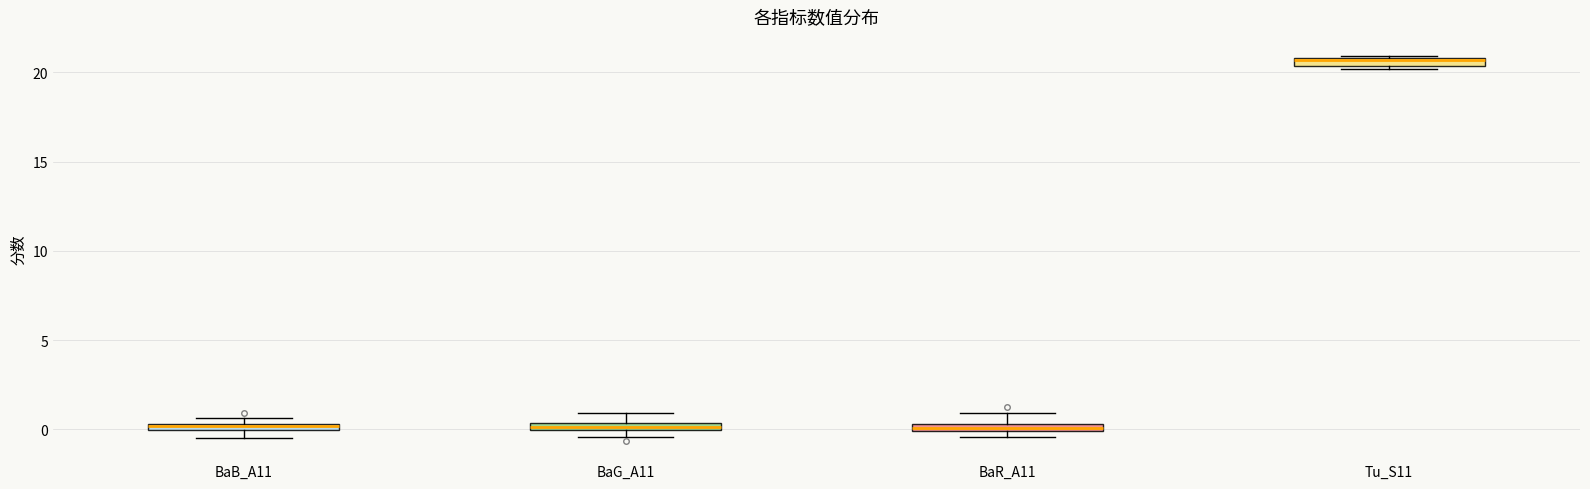

Where is the upper edge of the box for BaB_A11 on the y-axis? The values are not printed on the chart, so give them approximately, as read against the axis.

0.5